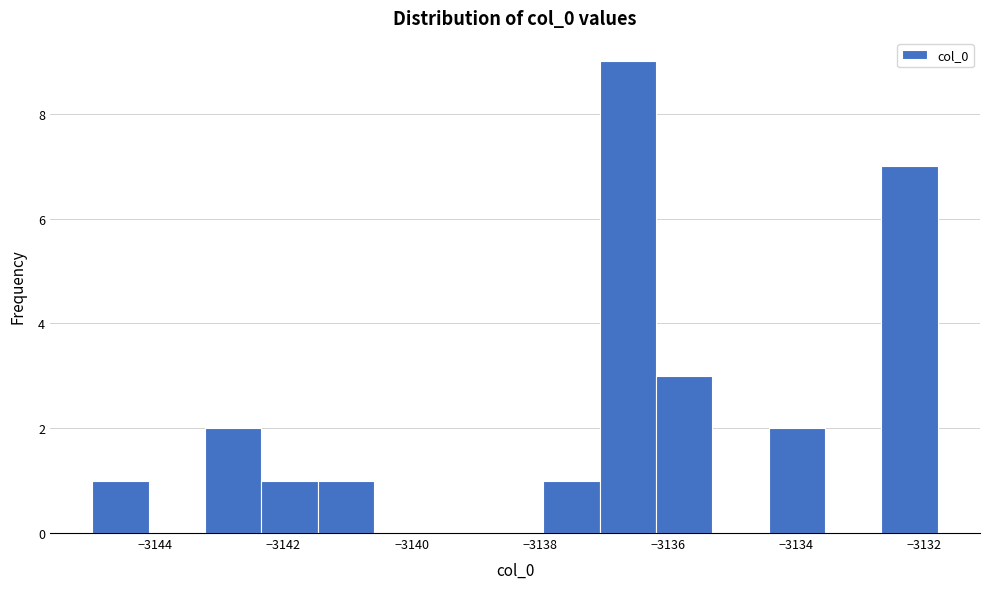

Which range on the x-axis has the tallest bar?

-3137.0 to -3136.2